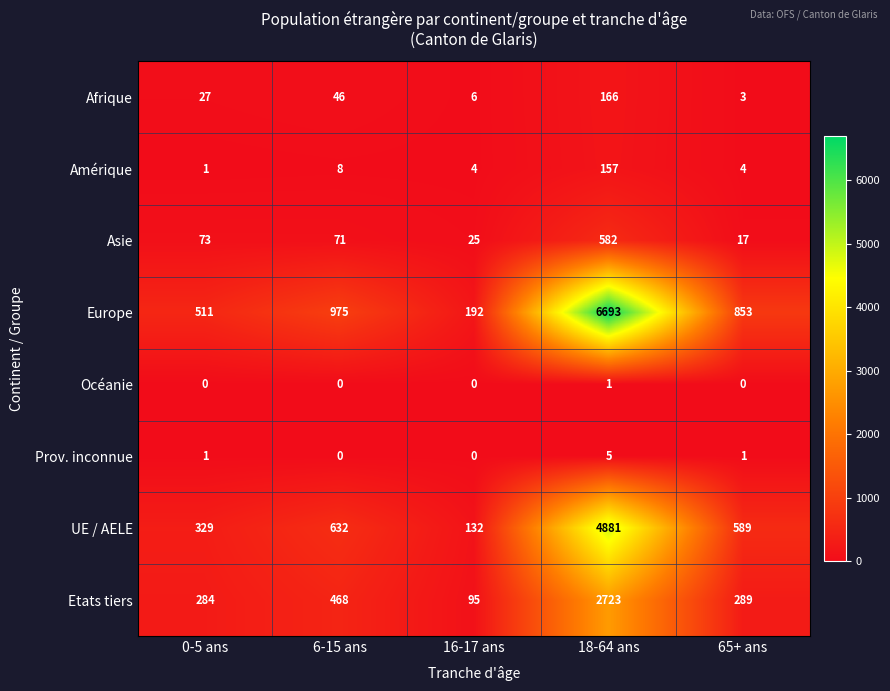

Which series has the widest spread of values?

Europe